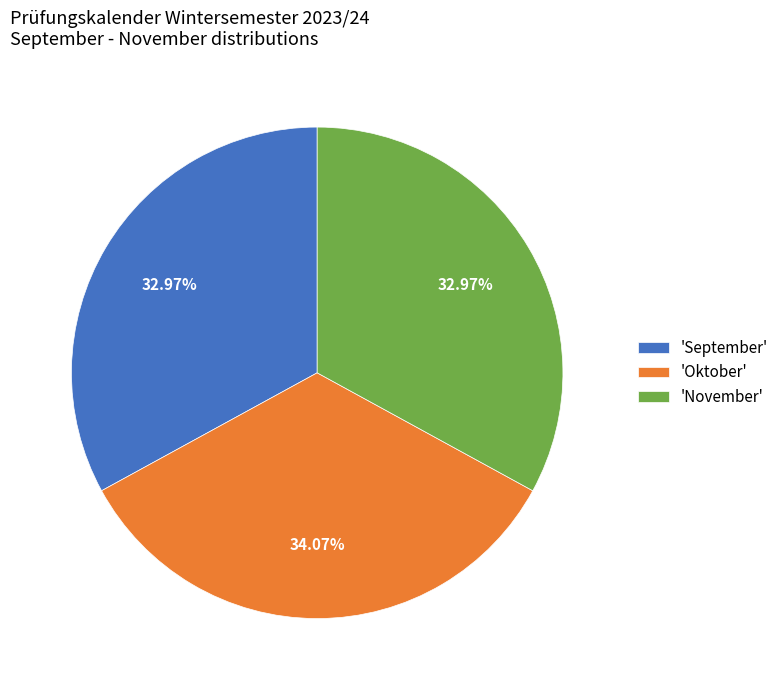

Which category has the biggest portion of the pie?

'Oktober'